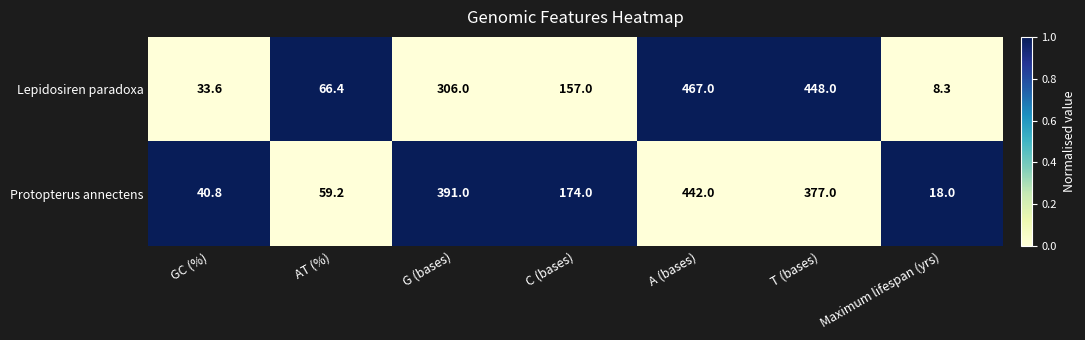

Reading left to right, extract all data points from this chart.

Lepidosiren paradoxa: GC (%)=33.6	AT (%)=66.4	G (bases)=306.0	C (bases)=157.0	A (bases)=467.0	T (bases)=448.0	Maximum lifespan (yrs)=8.3
Protopterus annectens: GC (%)=40.8	AT (%)=59.2	G (bases)=391.0	C (bases)=174.0	A (bases)=442.0	T (bases)=377.0	Maximum lifespan (yrs)=18.0